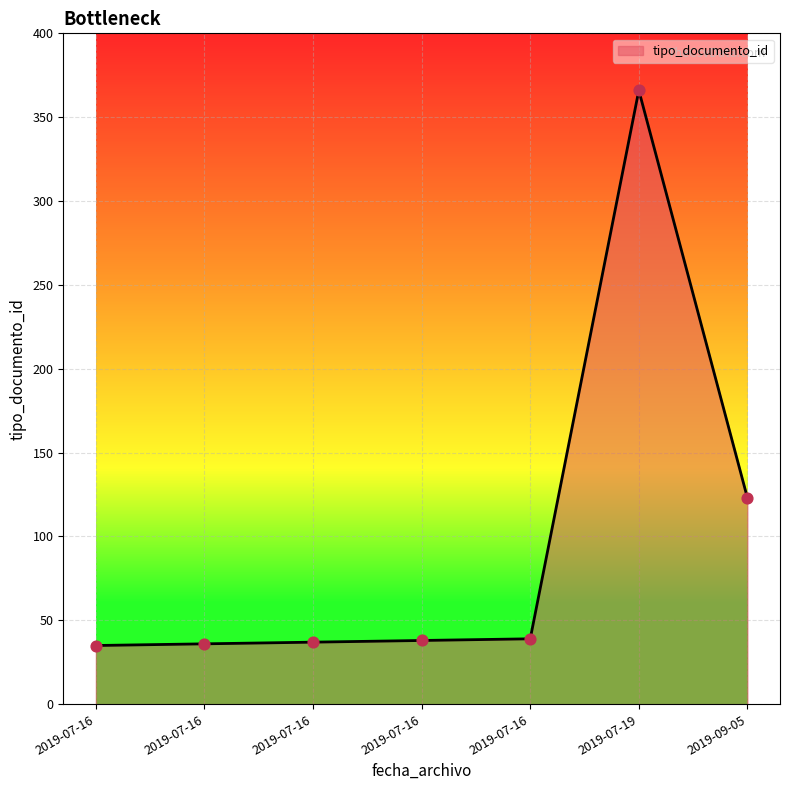

Which has a higher value, 2019-07-19 or 2019-07-16?

2019-07-19